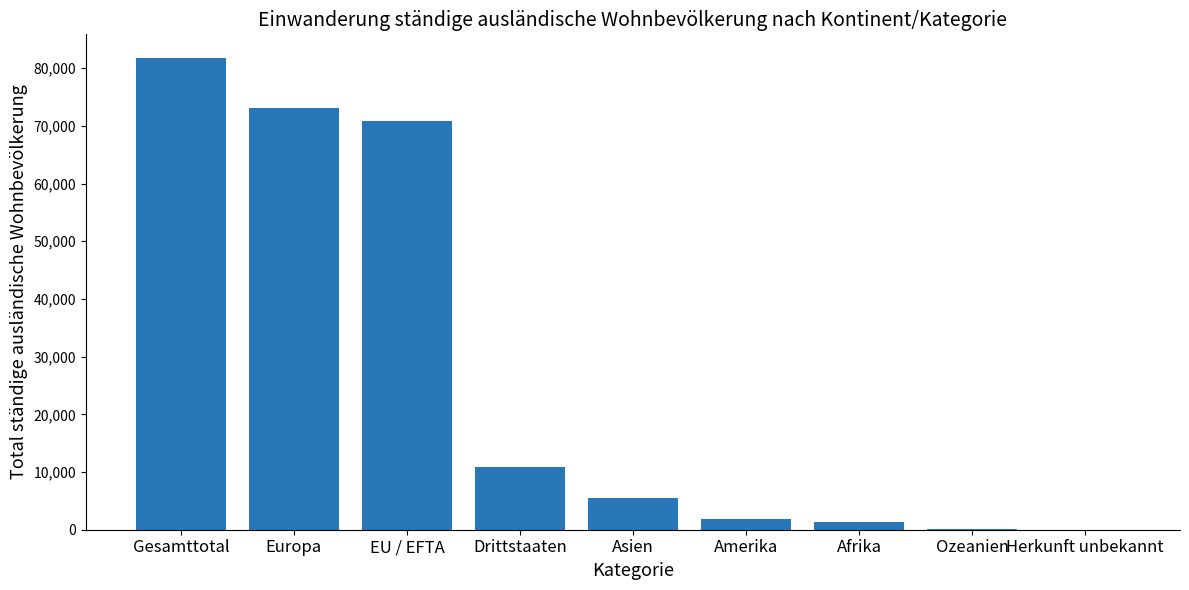

What is the greatest value displayed?

81772